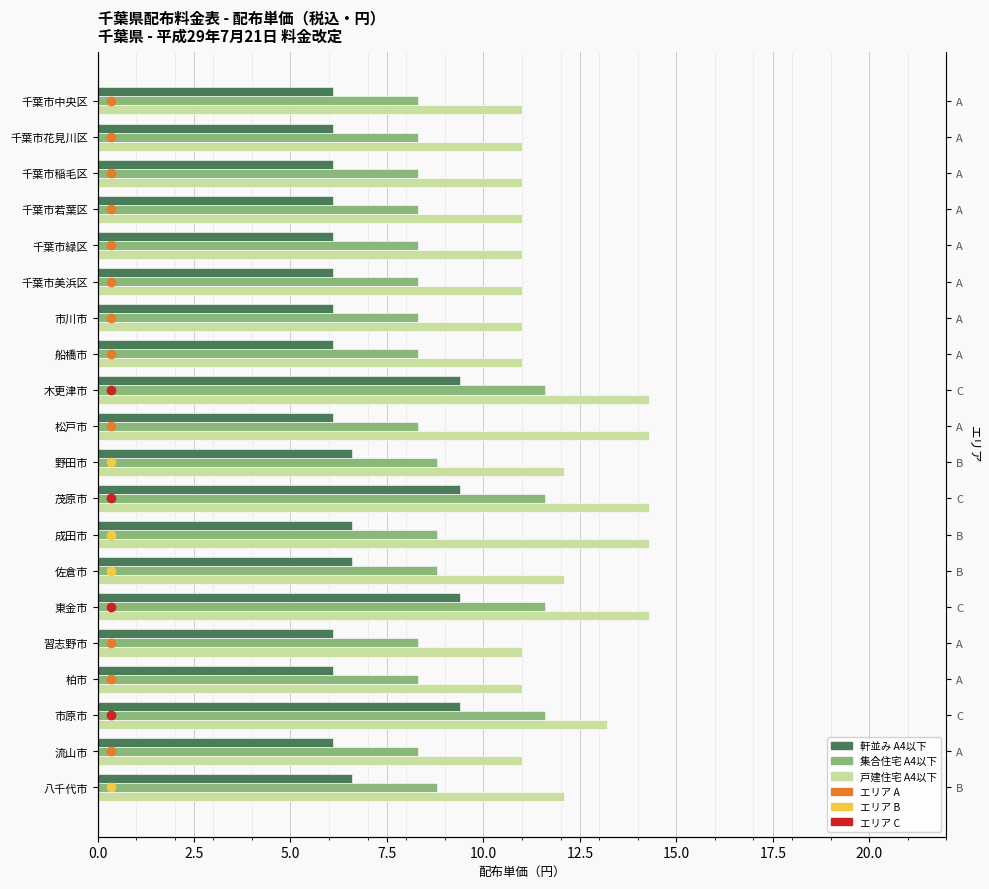

Between 成田市 and 市原市, which series saw the biggest shift?

軒並み A4以下